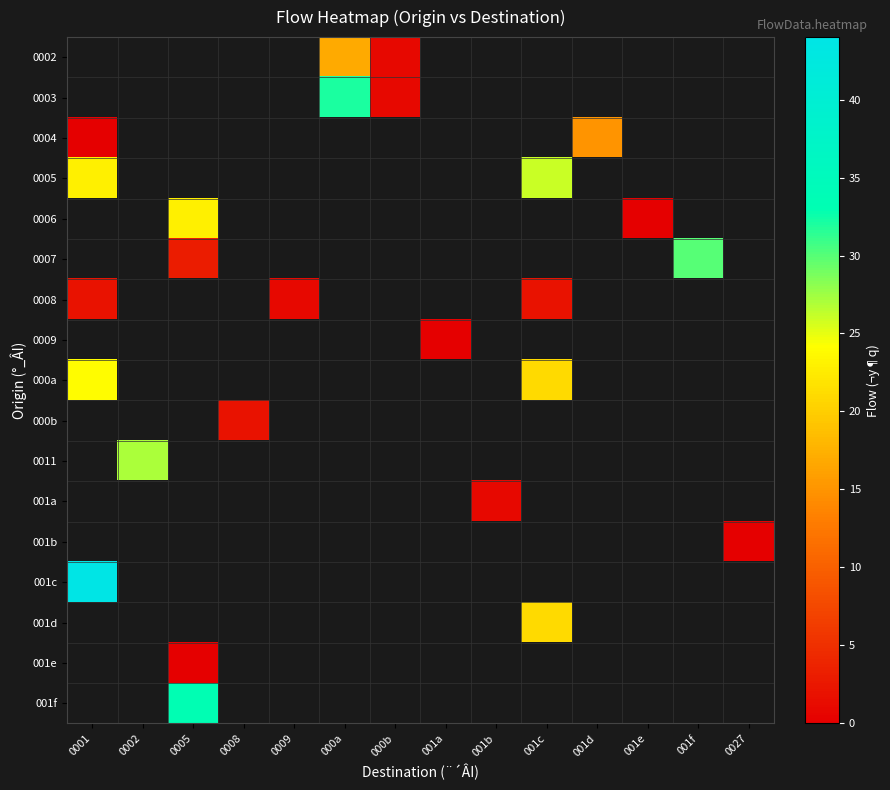

List the labels in order of 001e value, smallest first.

0001, 0002, 0005, 0008, 0009, 000a, 000b, 001a, 001b, 001c, 001d, 001e, 001f, 0027